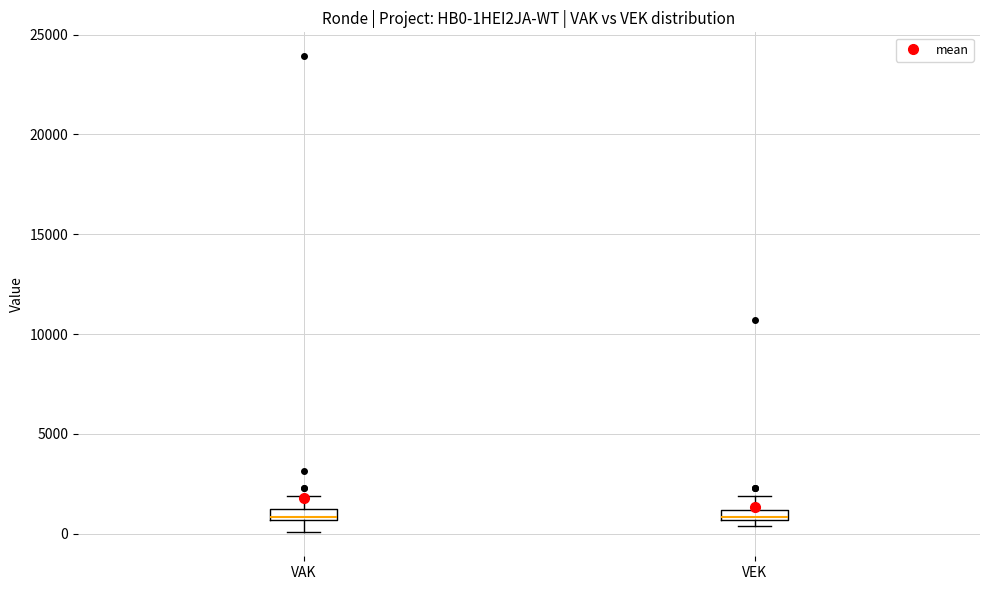

Where does the upper whisker of the box for VEK end on the y-axis? The values are not printed on the chart, so give them approximately, as read against the axis.

2000